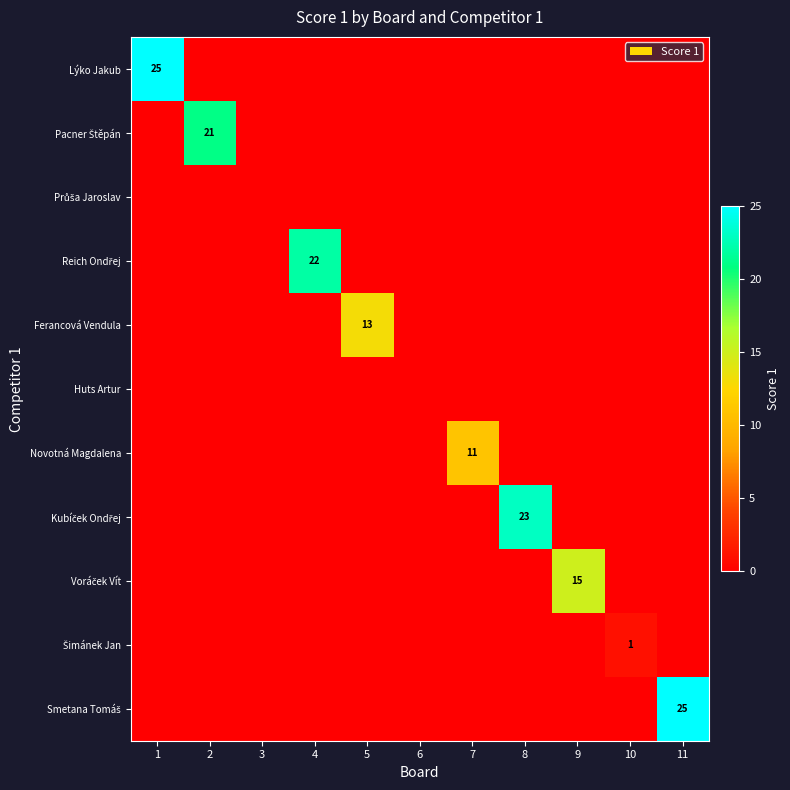

At which category does the chart reach its peak across all series?

1